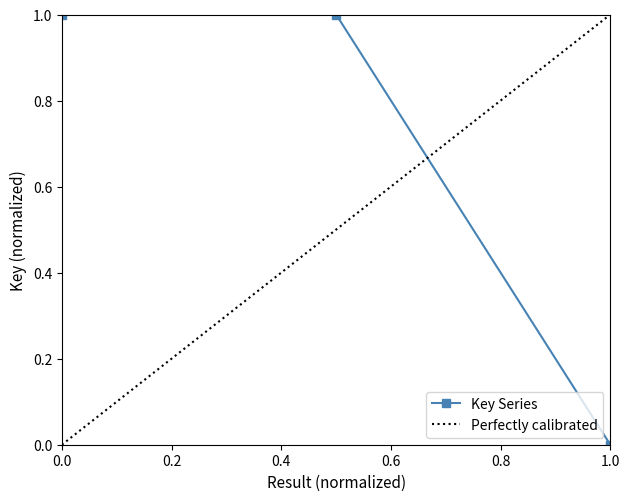

Is it true that Key Series equals 1.0 at 0.0?

True